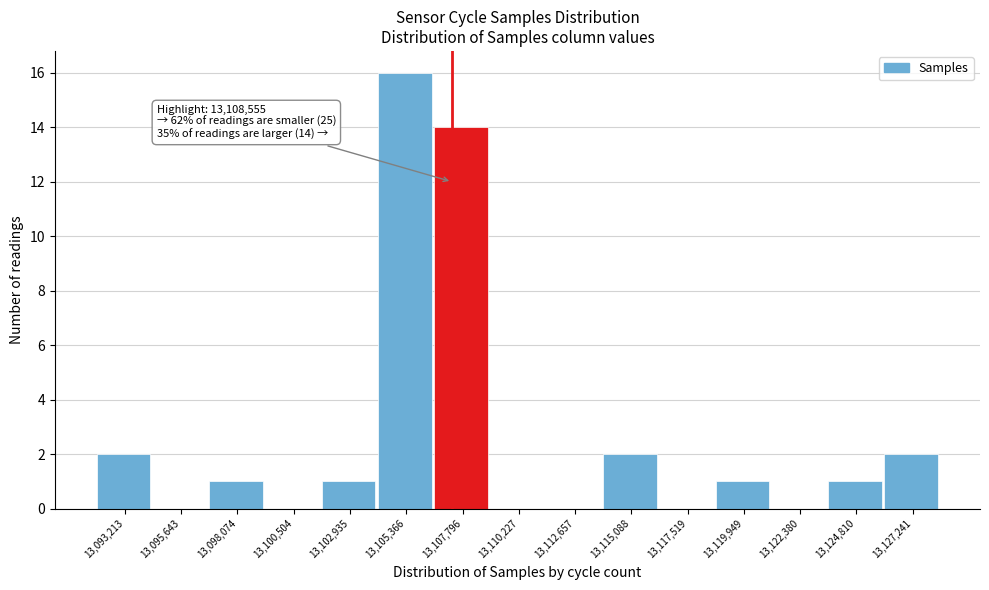

Reading left to right, extract all data points from this chart.

13,093,213=2	13,095,643=0	13,098,074=1	13,100,504=0	13,102,935=1	13,105,366=16	13,107,796=14	13,110,227=0	13,112,657=0	13,115,088=2	13,117,519=0	13,119,949=1	13,122,380=0	13,124,810=1	13,127,241=2